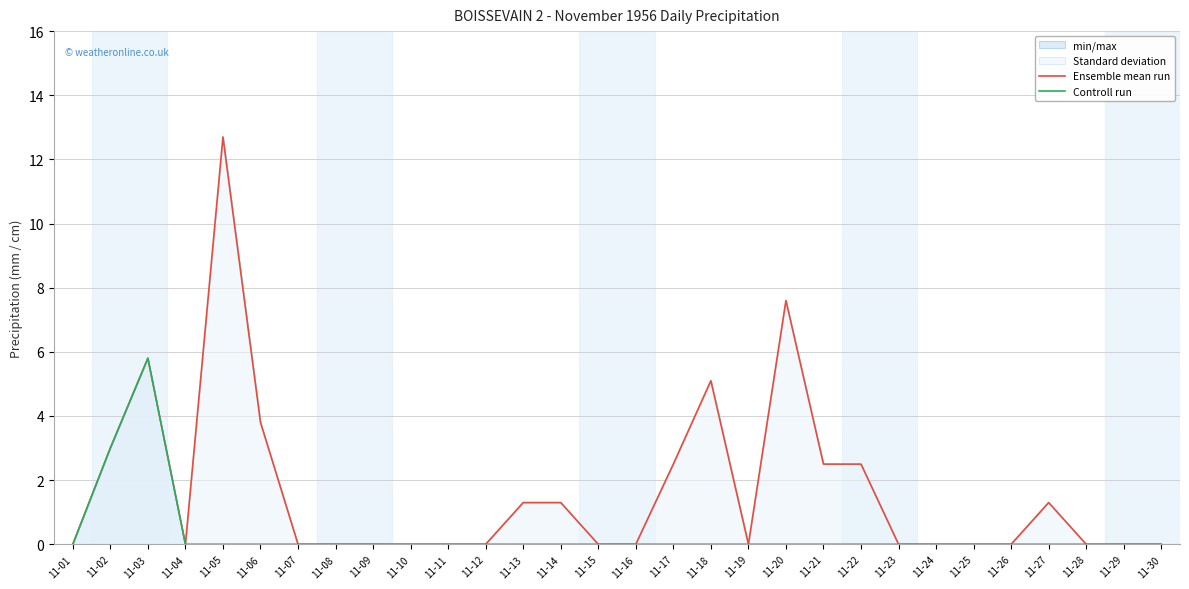

At which category is the sum across all series the highest?

11-05